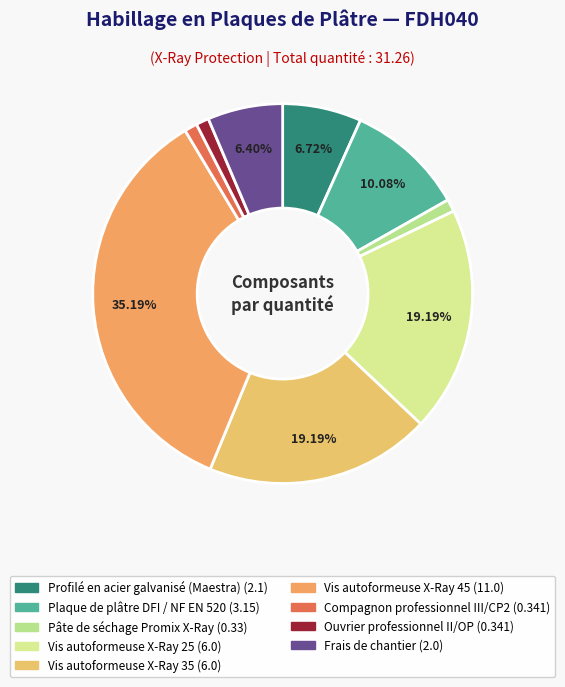

Is there any slice that represents more than half of the pie?

No